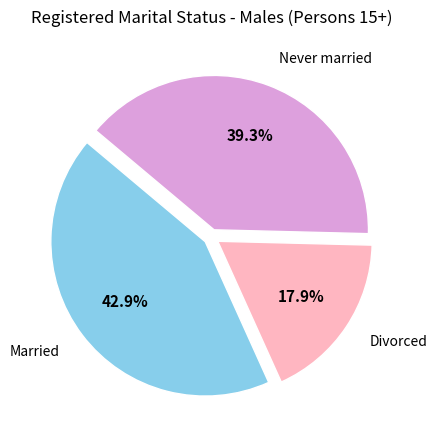

To the nearest percent, what is the difference between the largest and smallest slice percentages?

25%